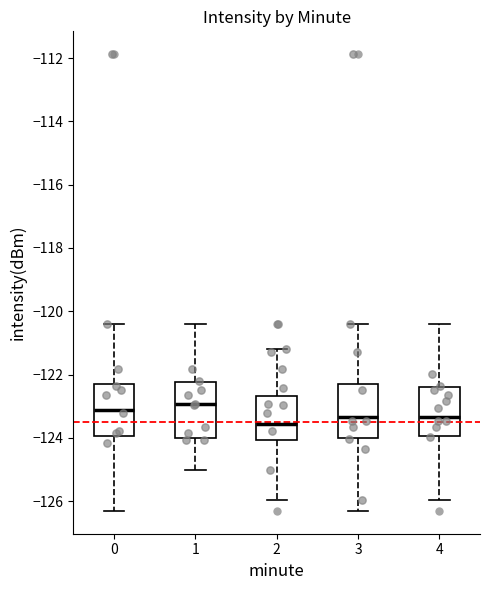

Which box has the lowest median line?

2